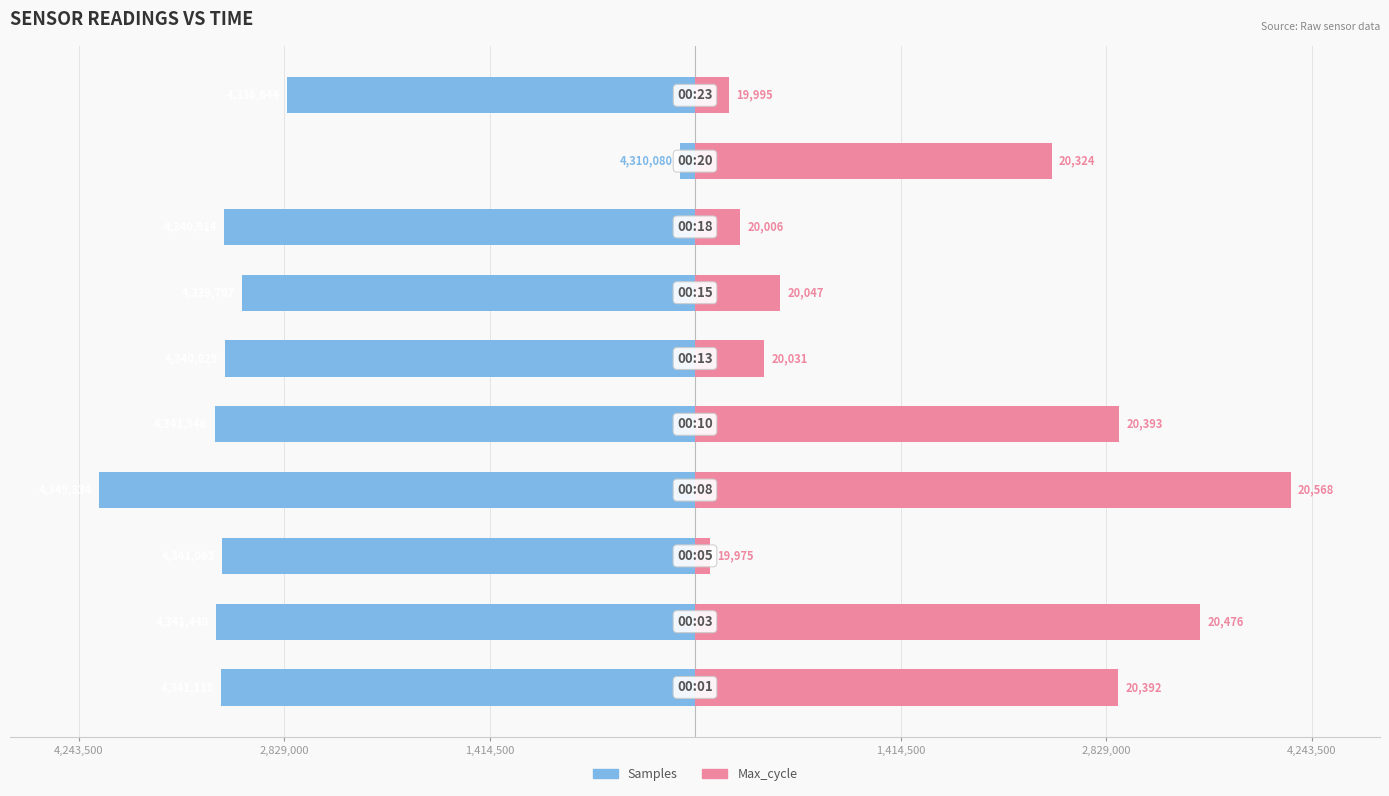

How many data points in Max_cycle are above 2454131?

5